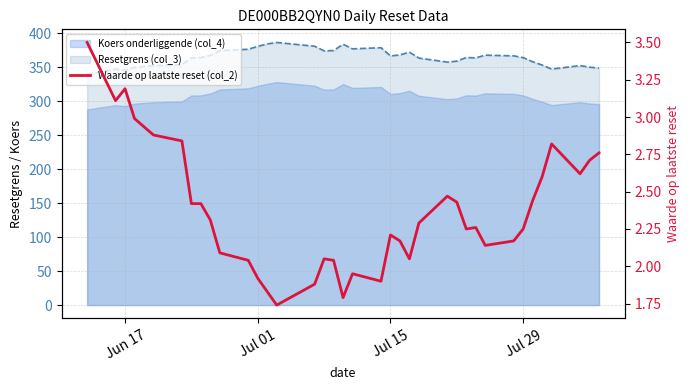

Reading left to right, what are all the values shown in this chart?

3.5	3.1	3.2	3.0	2.9	2.8	2.4	2.4	2.3	2.1	2.0	1.9	1.8	1.7	1.9	2.0	2.0	1.8	1.9	1.9	2.2	2.2	2.0	2.3	2.5	2.4	2.2	2.3	2.1	2.2	2.2	2.4	2.6	2.8	2.6	2.7	2.8